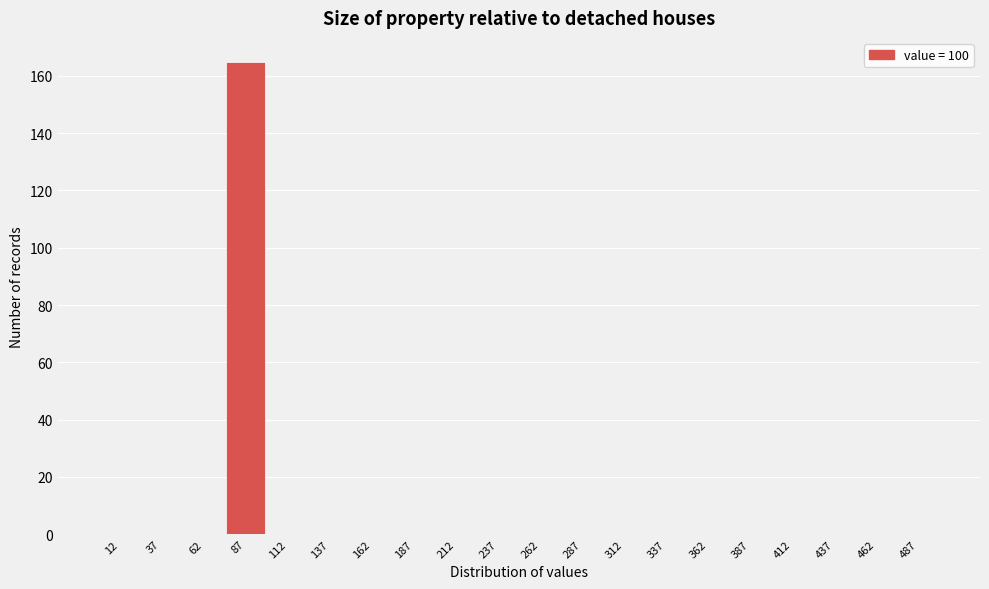

Reading left to right, extract all data points from this chart.

12=0	37=0	62=0	87=165	112=0	137=0	162=0	187=0	212=0	237=0	262=0	287=0	312=0	337=0	362=0	387=0	412=0	437=0	462=0	487=0